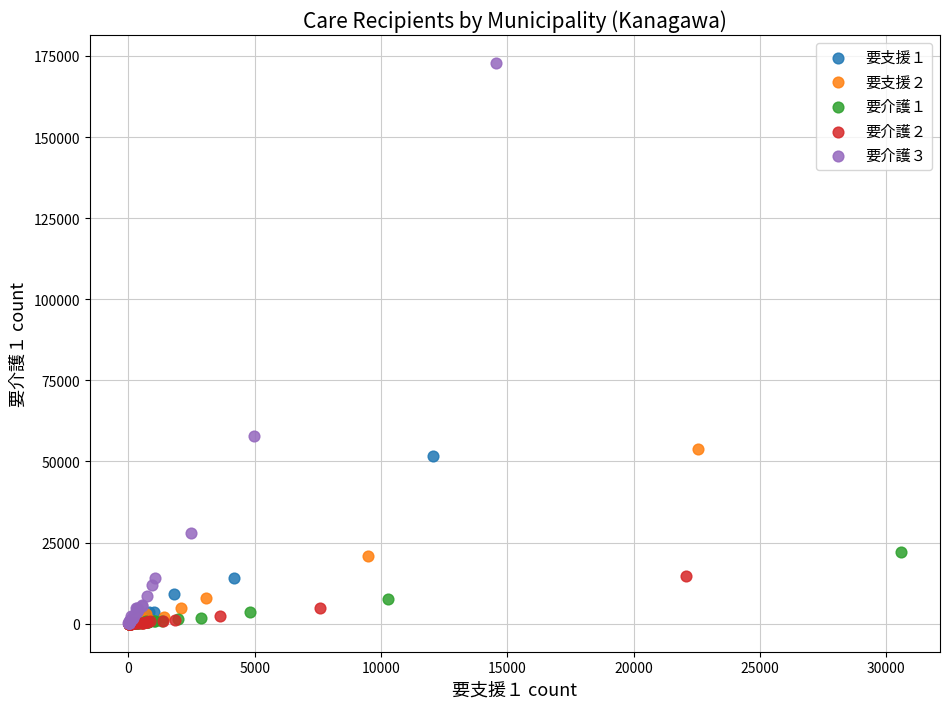

Which series contains the highest Y value?

要介護３